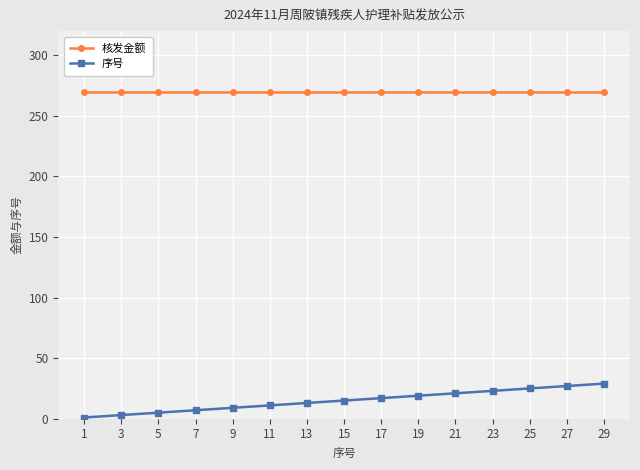

What are all the series names shown in the legend?

核发金额, 序号